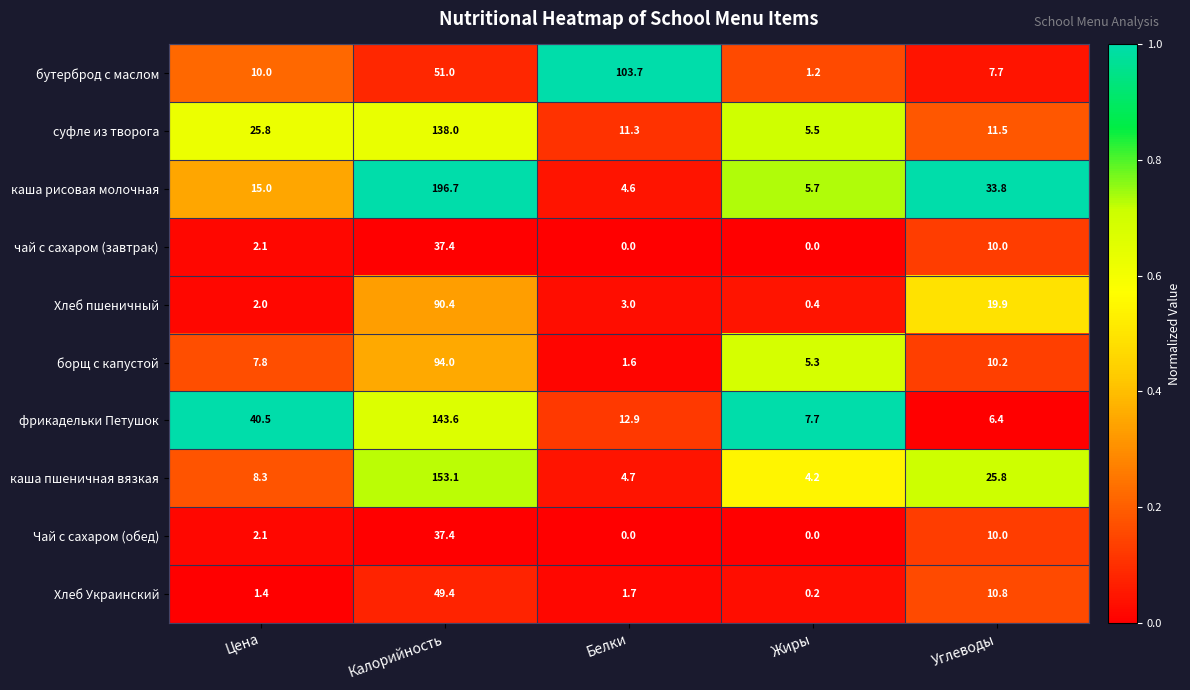

List the labels in order of борщ с капустой value, smallest first.

Белки, Жиры, Цена, Углеводы, Калорийность